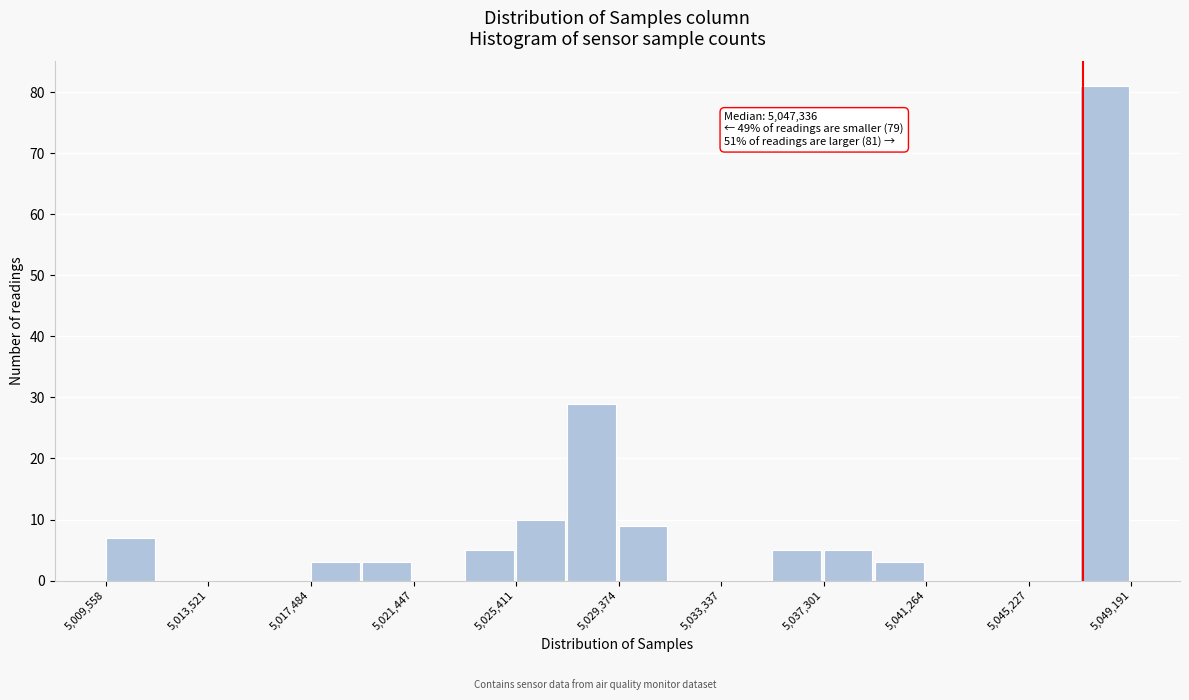

Read against the x-axis, roughly where is the centre of the tallest bar?

5048000